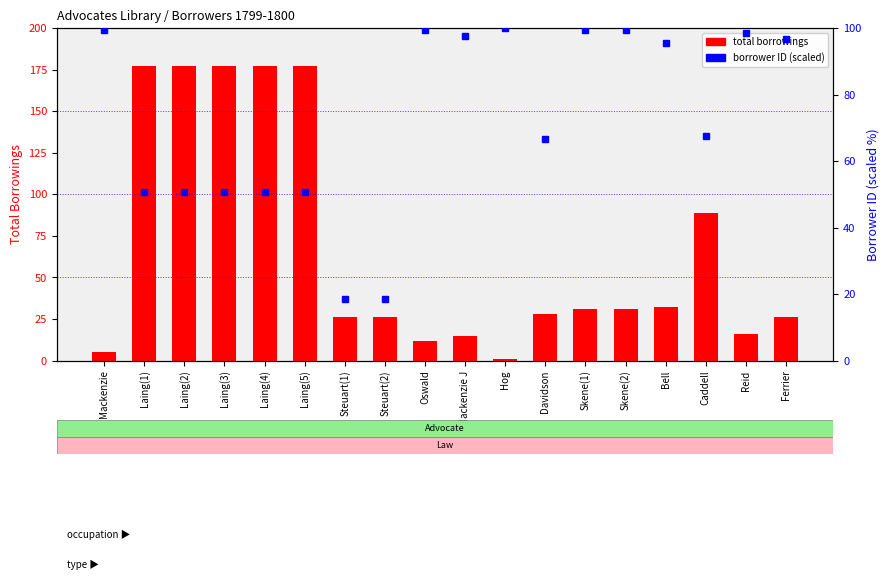

Between Hog and Caddell, which is larger?

Caddell